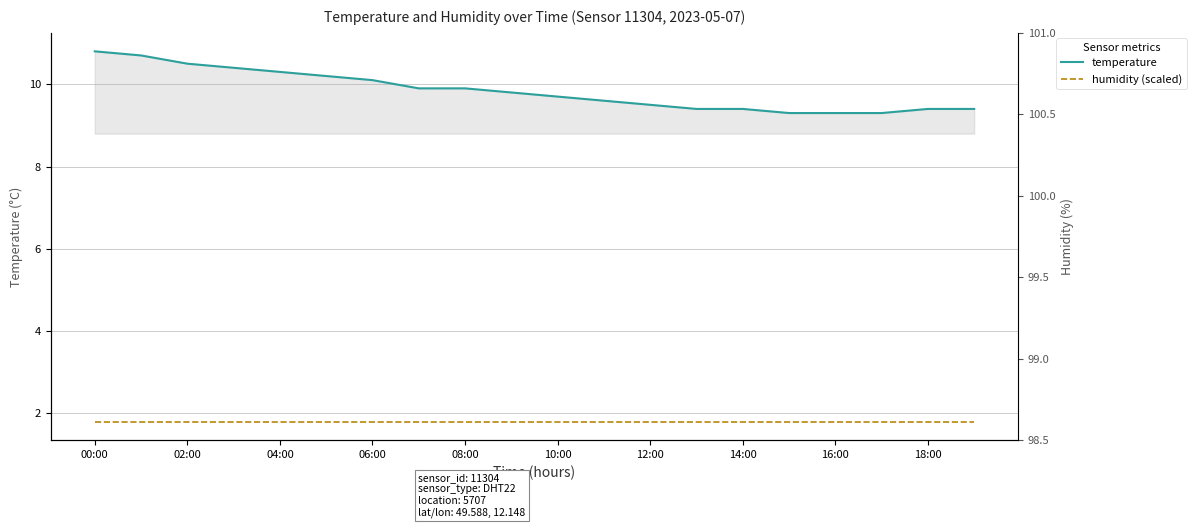

Is it true that temperature equals 14.1 at 02:00?

False